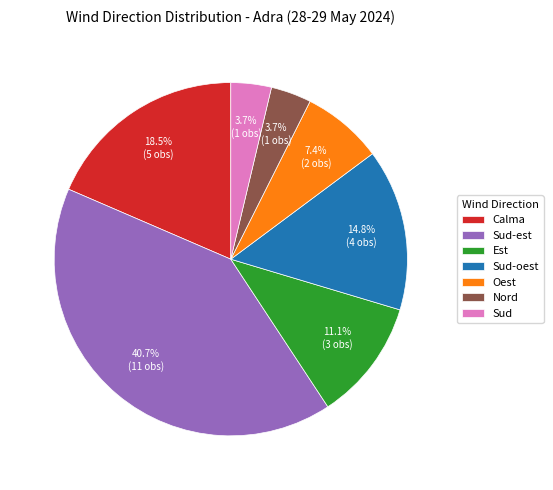

To the nearest percent, what is the difference between the largest and smallest slice percentages?

37%